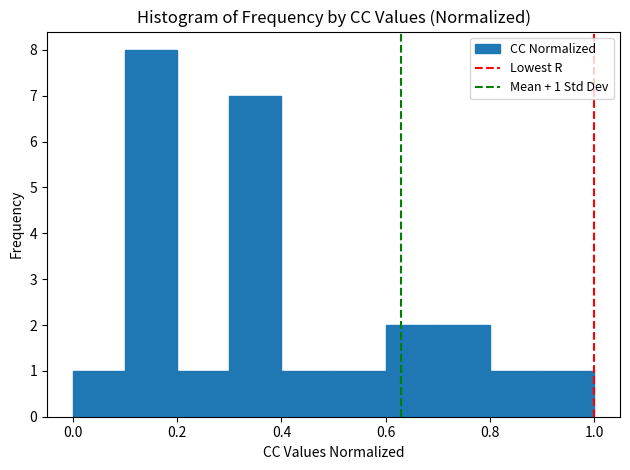

Which range on the x-axis has the tallest bar?

0.1 to 0.2